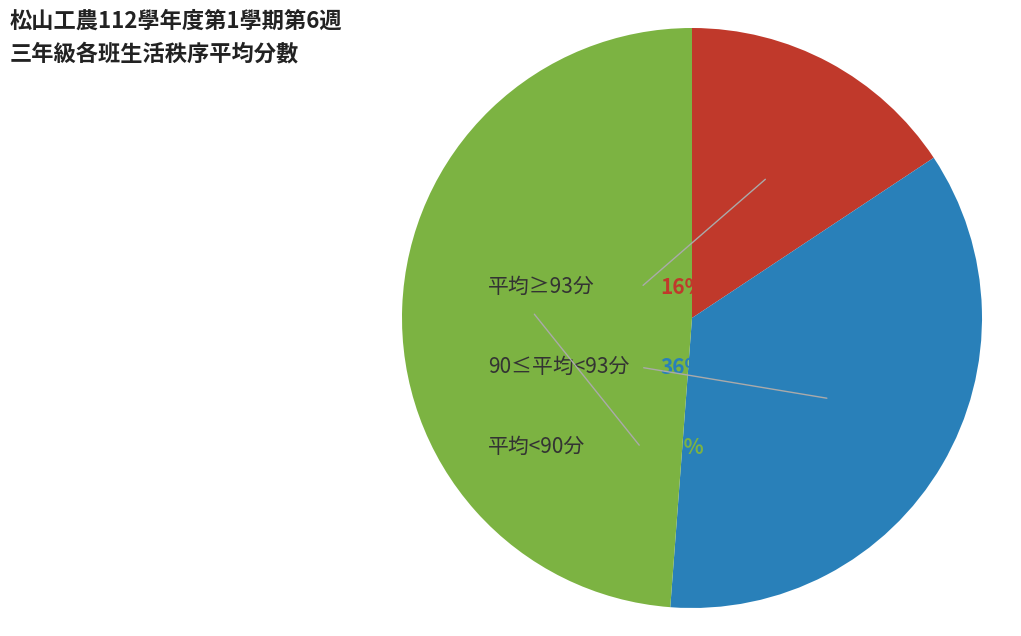

Is there any slice that represents more than half of the pie?

No